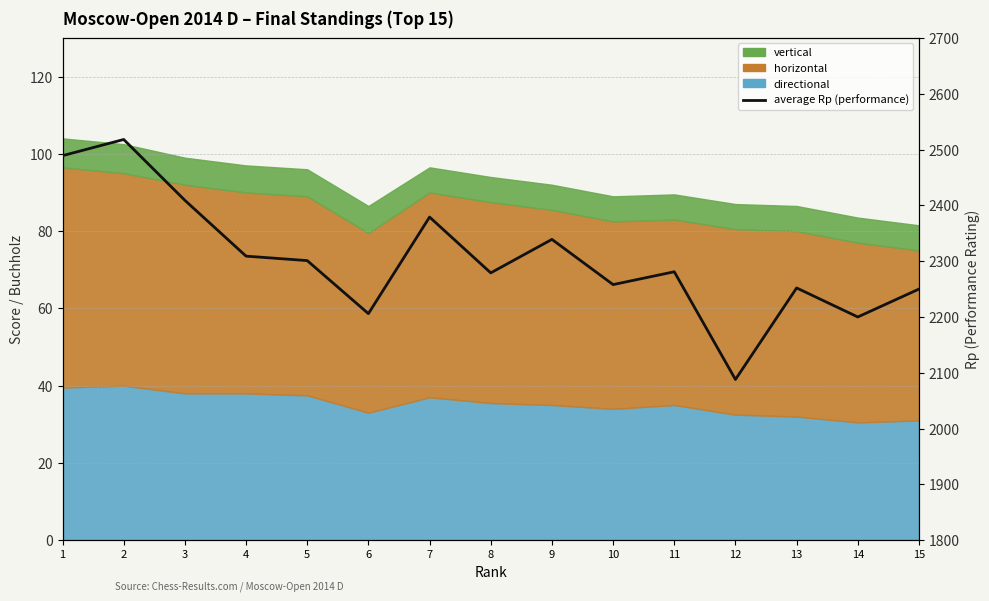

What is the sum of all values?

34558